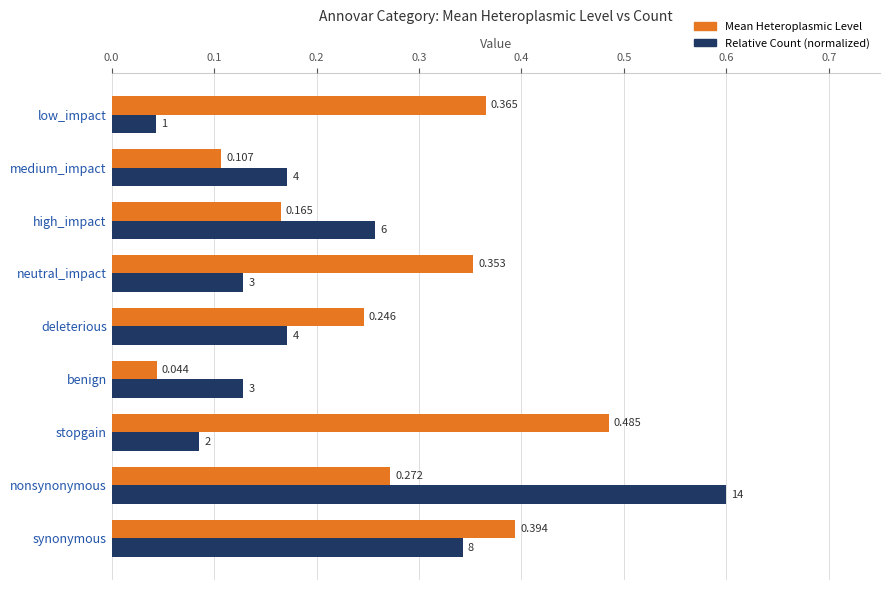

At which category is the sum across all series the highest?

nonsynonymous